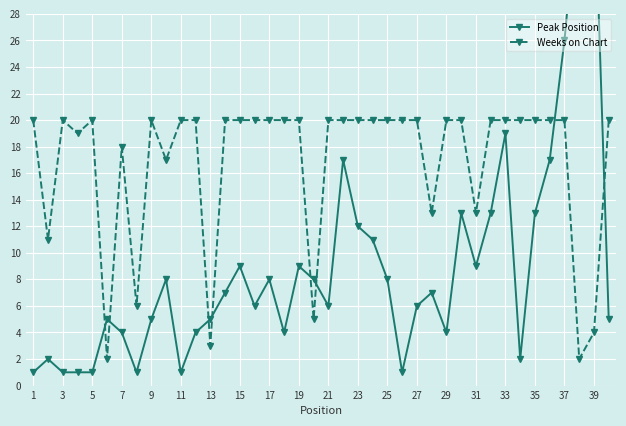

Rank the series by their average value, from lowest to highest.

Peak Position, Weeks on Chart